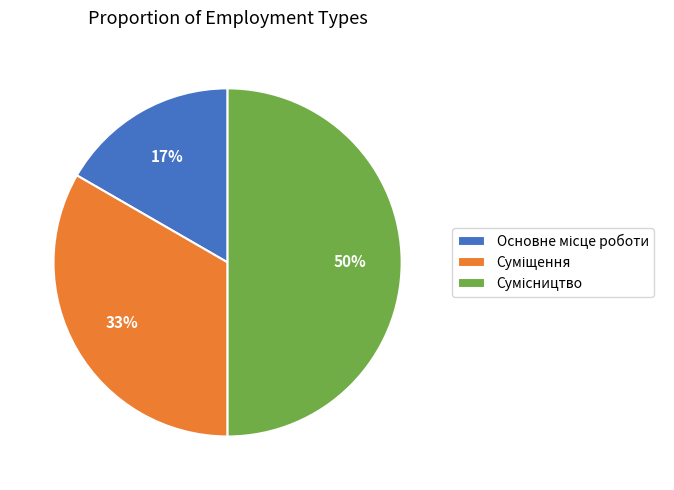

To the nearest percent, what is the average slice percentage?

33%